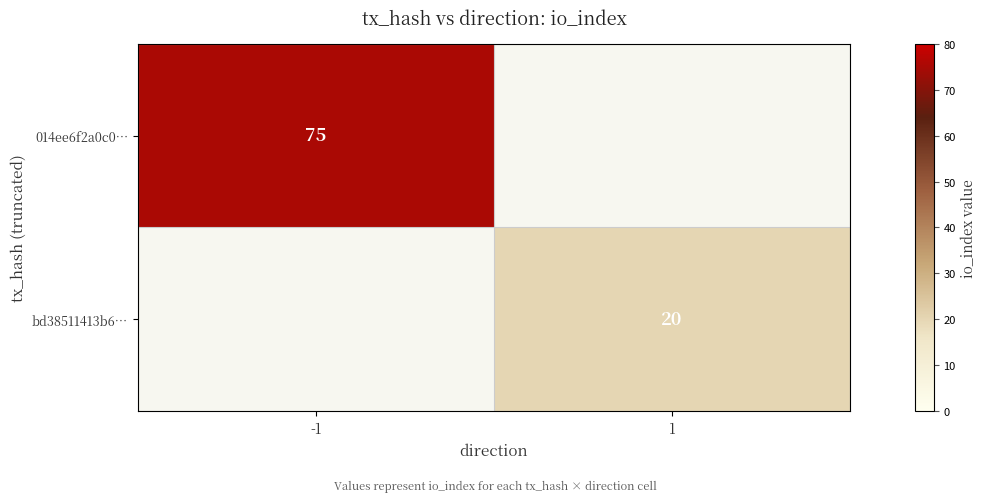

What is the smallest value displayed?

20.0